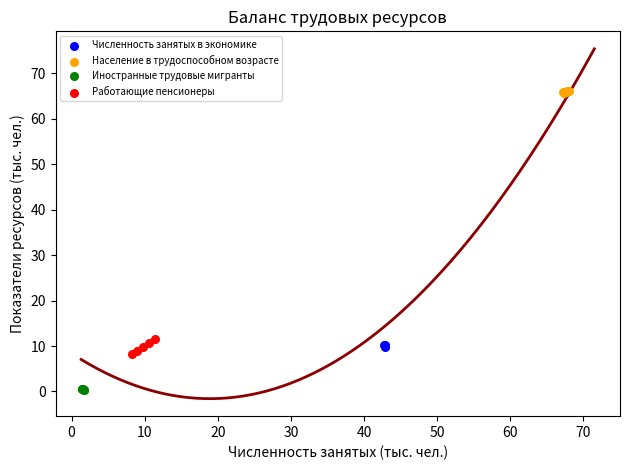

Which series contains the highest Y value?

Население в трудоспособном возрасте